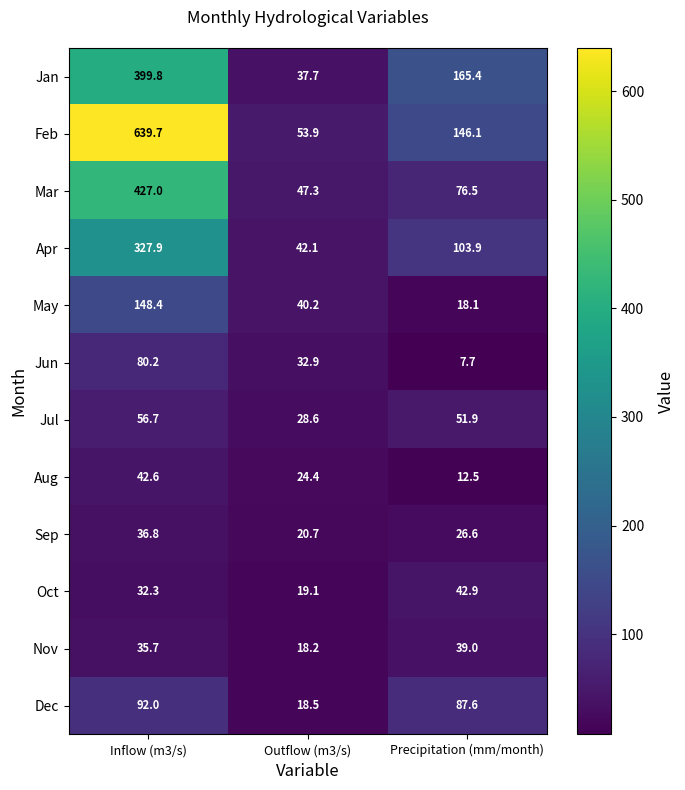

What is the maximum value shown in the chart?

639.7